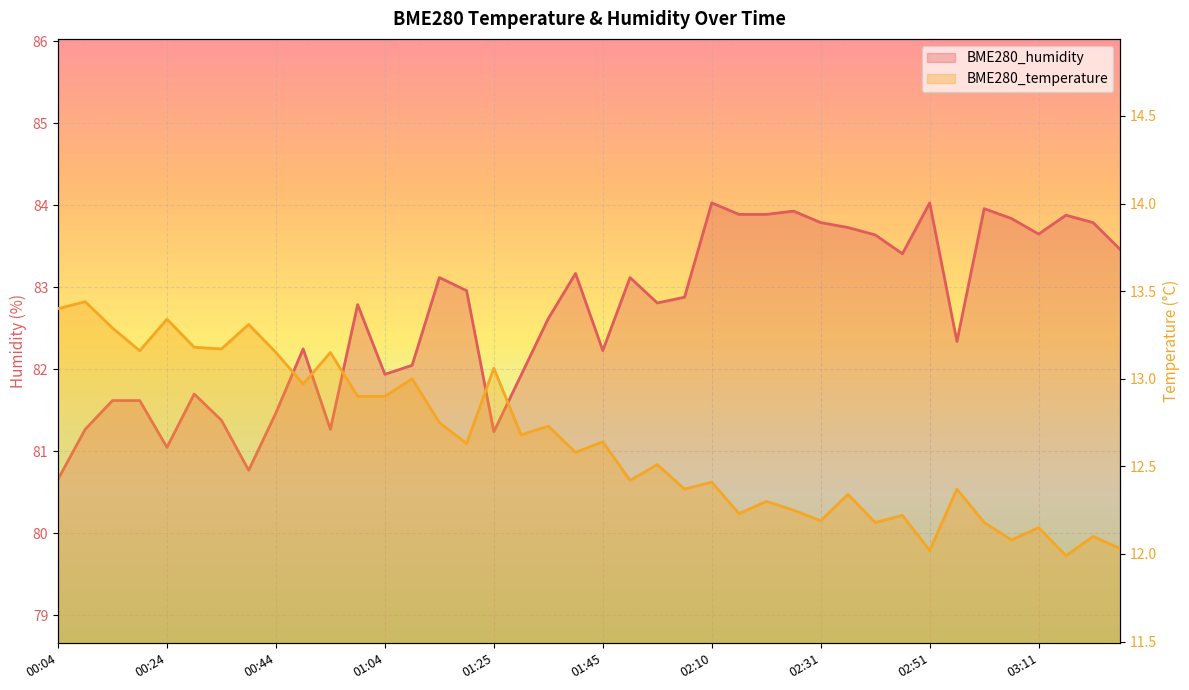

What is the minimum value shown in the chart?

12.0